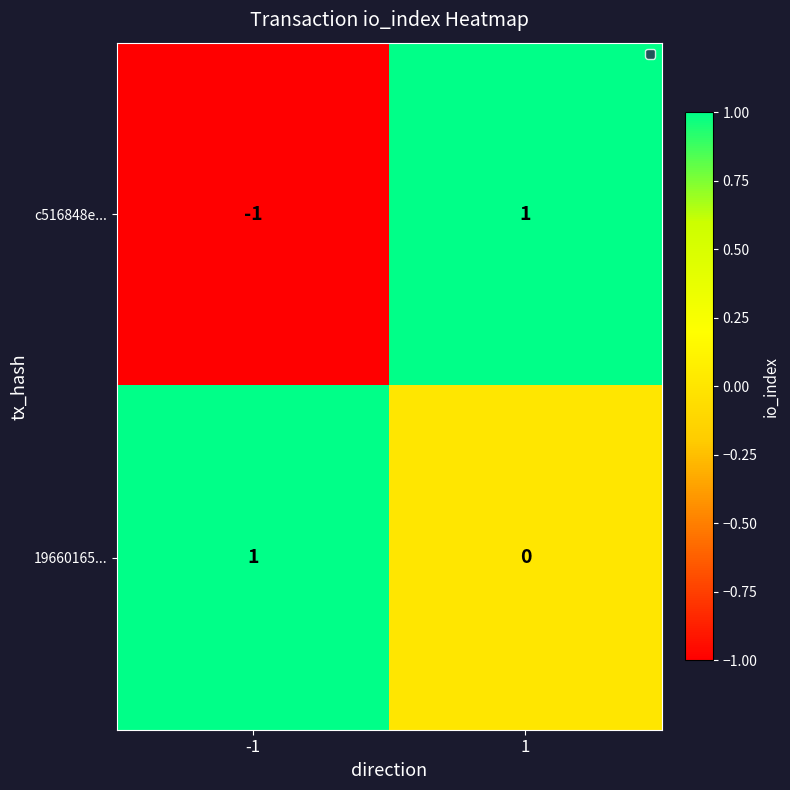

Which series changed the most between -1 and 1?

c516848e...